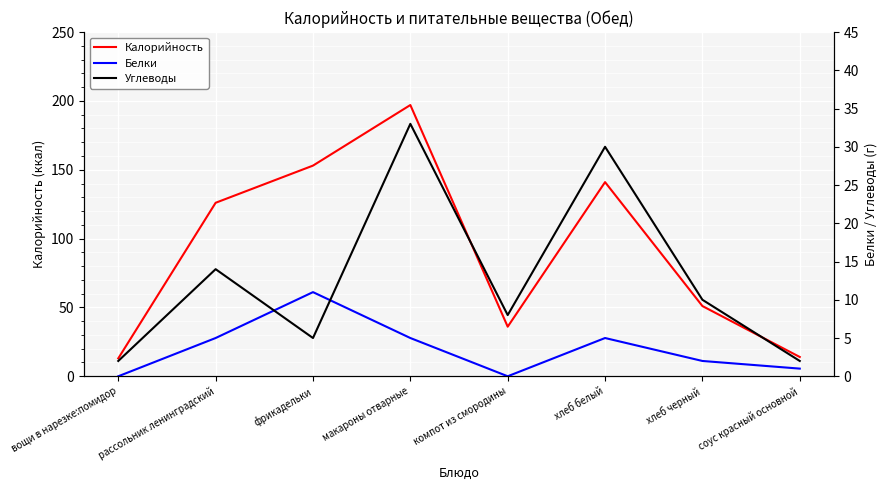

What is the greatest value displayed?

197